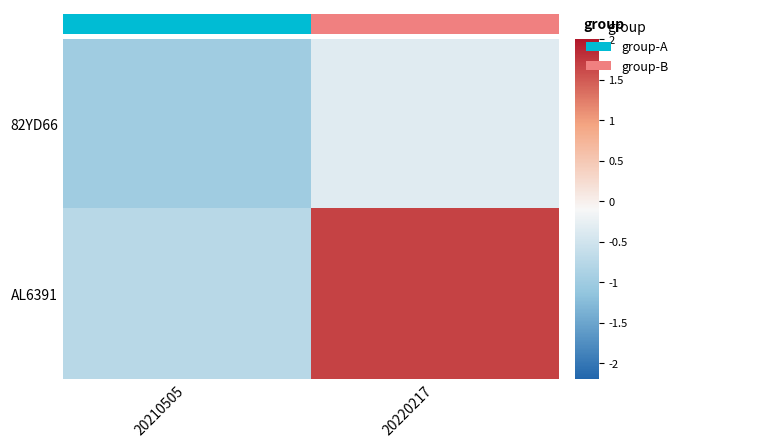

Is it true that AL6391 equals -0.8 at 20210505?

False